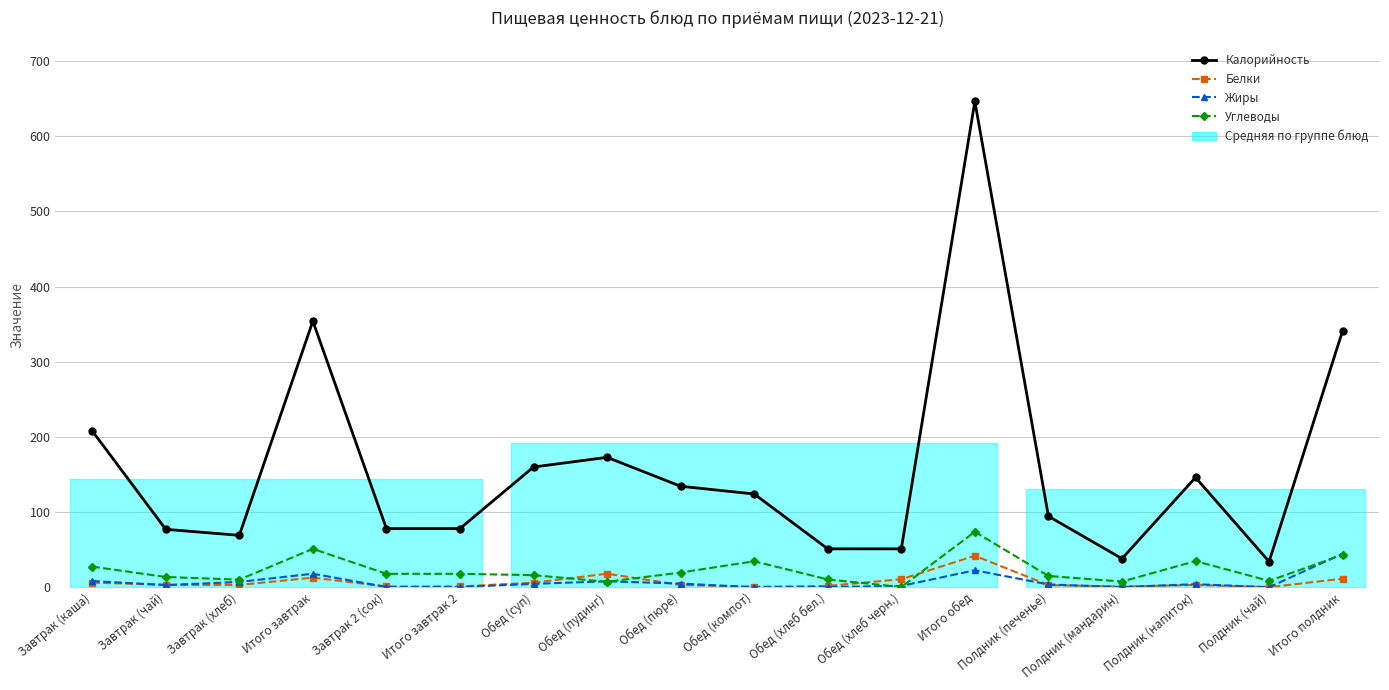

At which category is the sum across all series the highest?

Итого обед